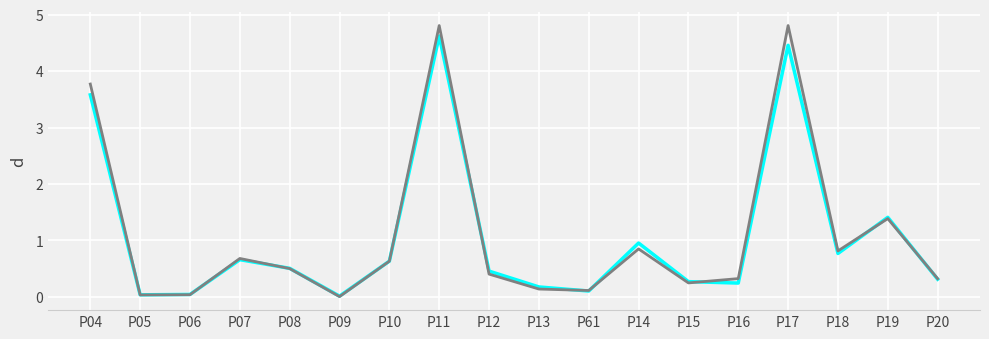

What is the greatest value displayed?

4.8